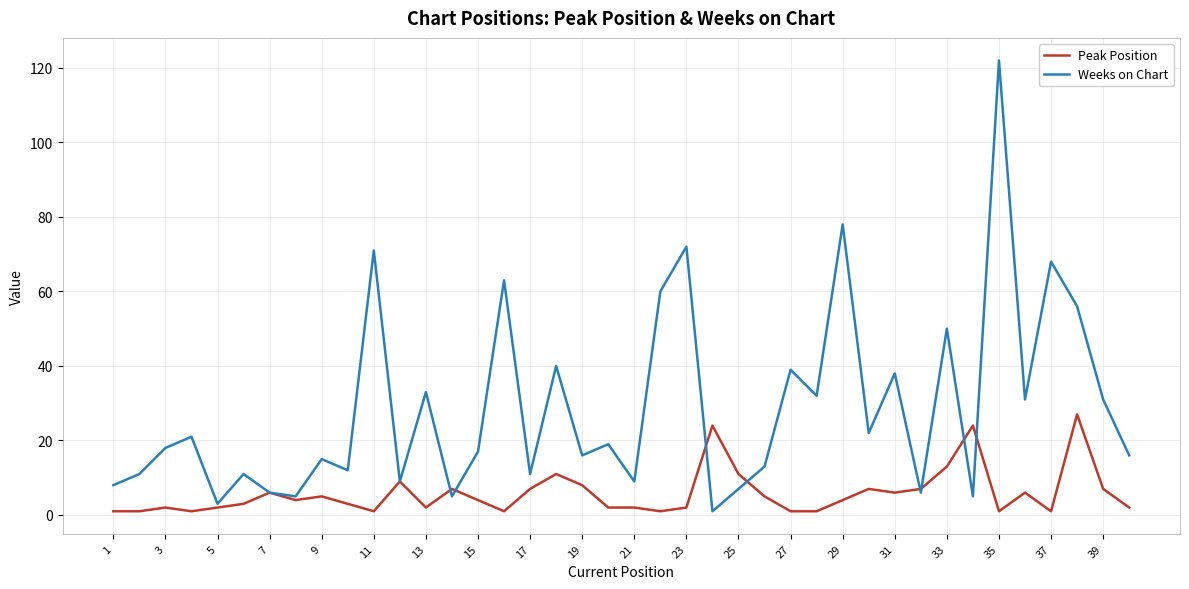

What is the smallest value displayed?

1